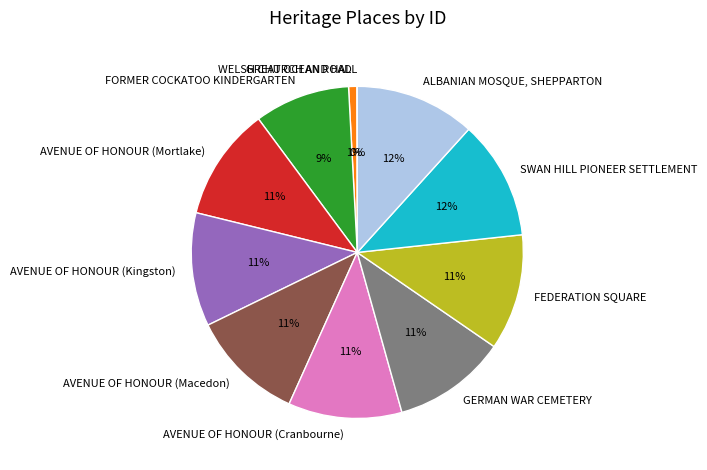

Which has a higher value, AVENUE OF HONOUR (Macedon) or ALBANIAN MOSQUE, SHEPPARTON?

ALBANIAN MOSQUE, SHEPPARTON